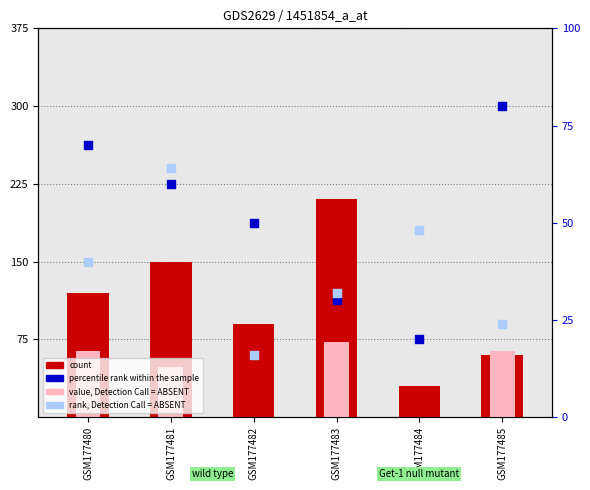

Which series reaches the maximum Y coordinate?

count